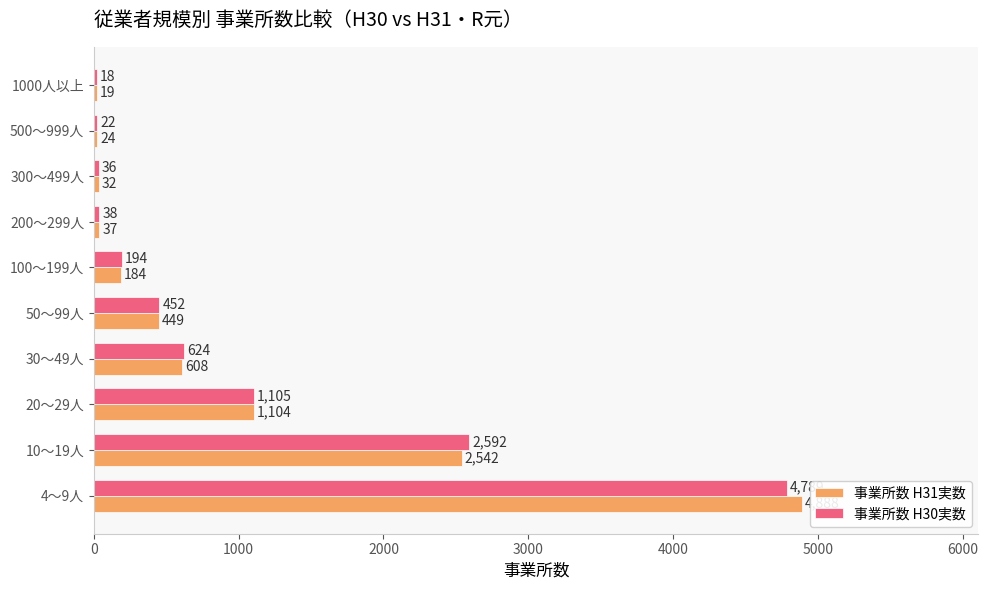

Which series changed the most between 20～29人 and 500～999人?

事業所数 H30実数